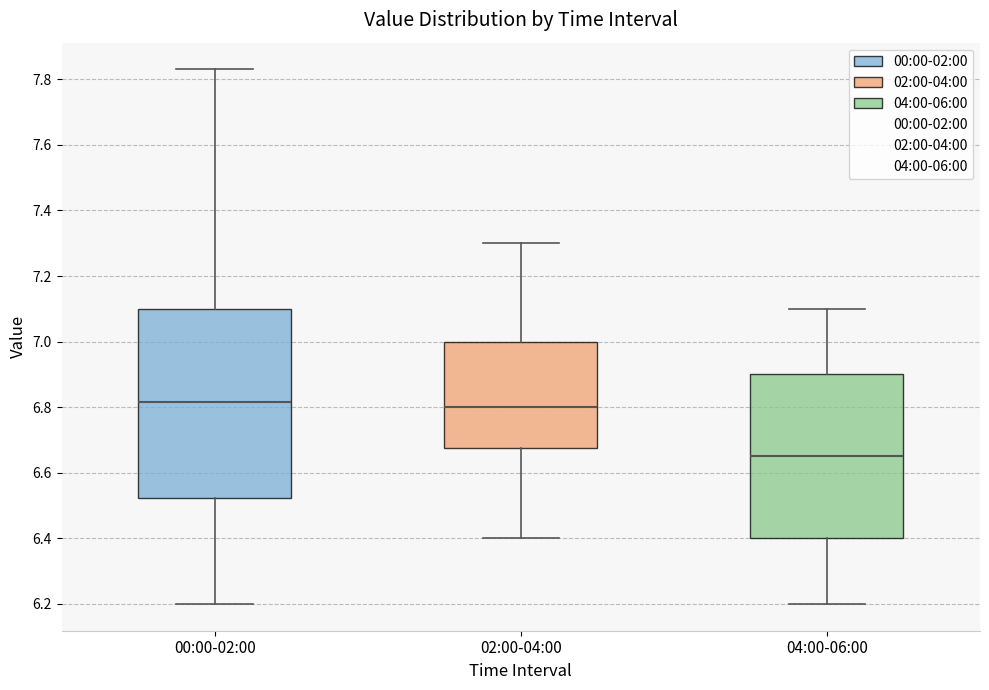

Which box's median line is the lowest?

04:00-06:00